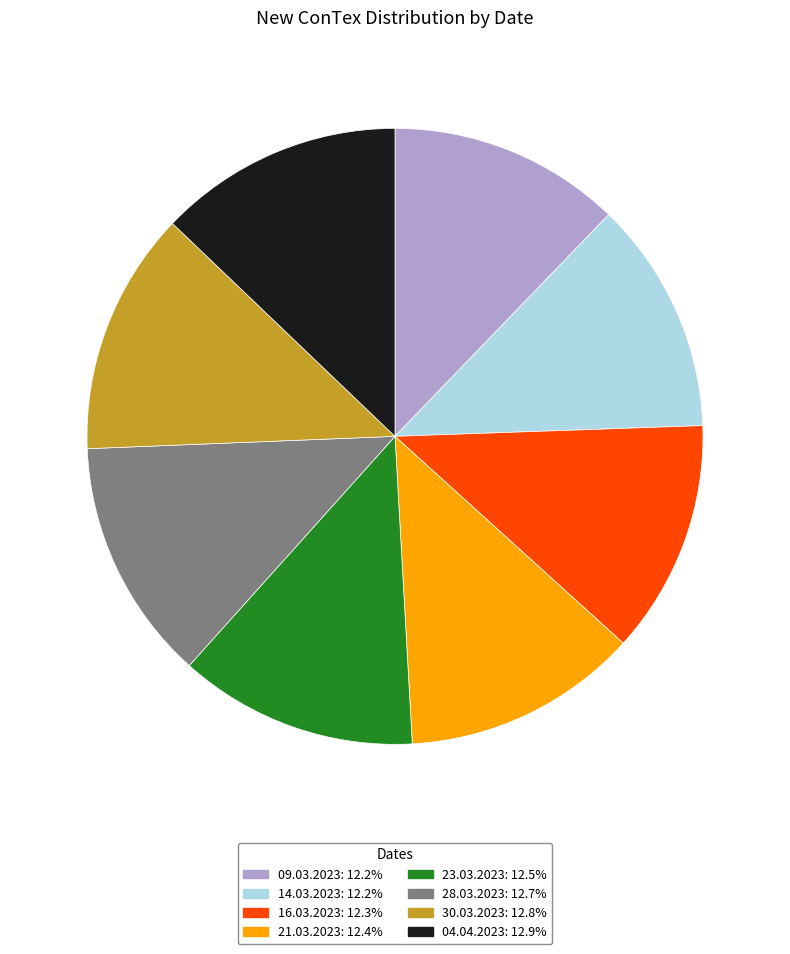

Do 23.03.2023 and 14.03.2023 together represent more than half of the pie?

No